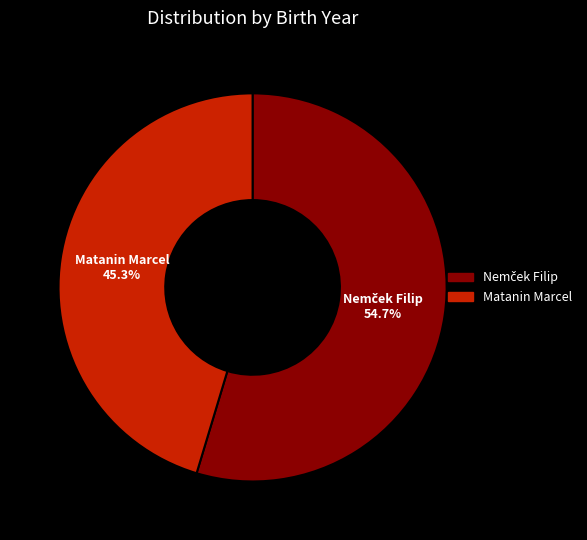

What percentage is the Matanin Marcel slice, to the nearest percent?

45%